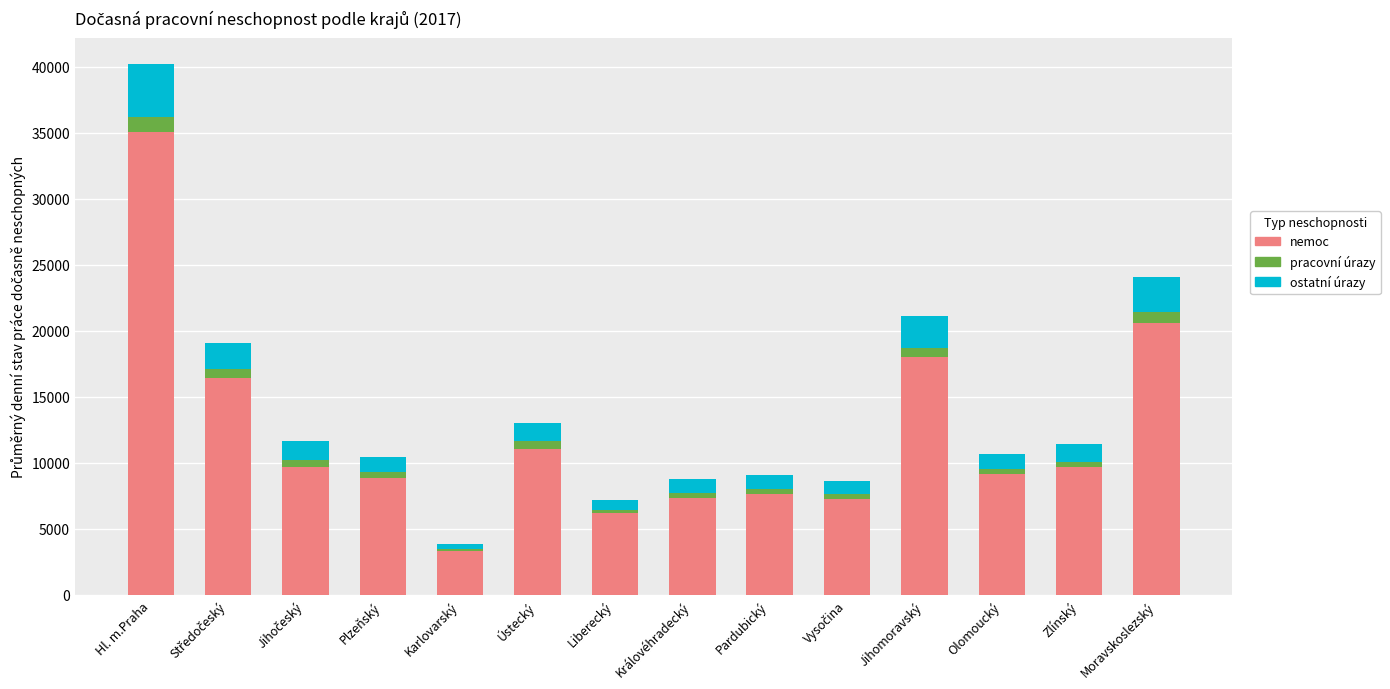

At which category is the sum across all series the highest?

Hl. m.Praha